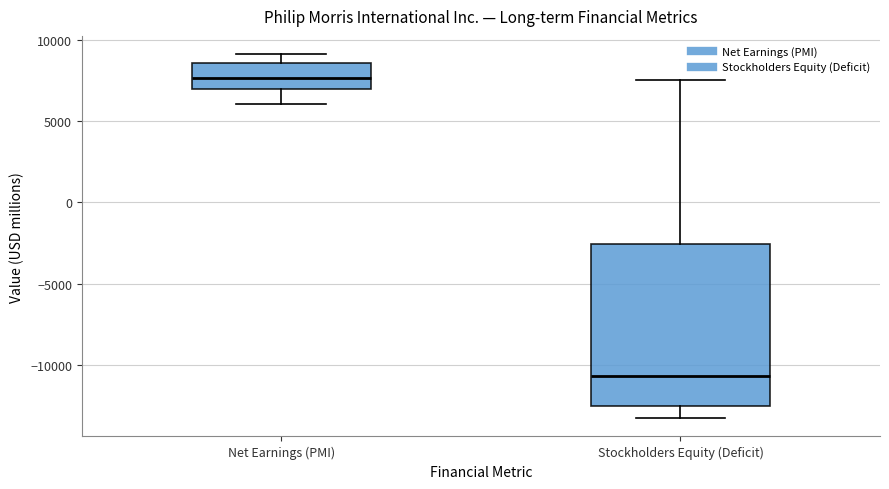

Reading left to right, transcribe this box plot: for each box, give where its median line is, the range the box spans, and where its two whiskers end, as read against the y-axis. The values are not printed on the chart, so give them approximately, as read against the axis.

Net Earnings (PMI): median 7500, box 7000 to 8500, whiskers 6000 to 9000
Stockholders Equity (Deficit): median -10500, box -12500 to -2500, whiskers -13000 to 7500